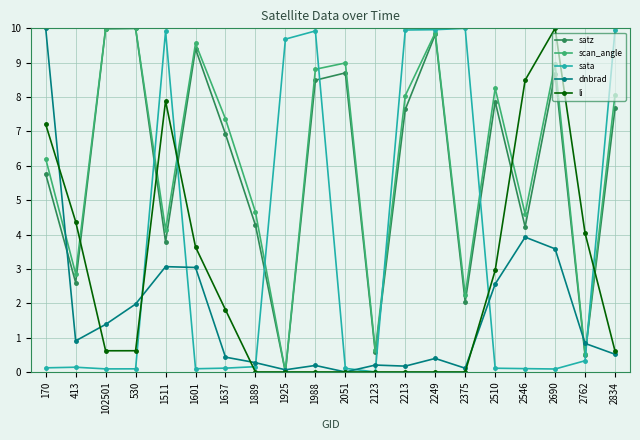

What is the difference between the maximum and second lowest values in the sata series?

9.9